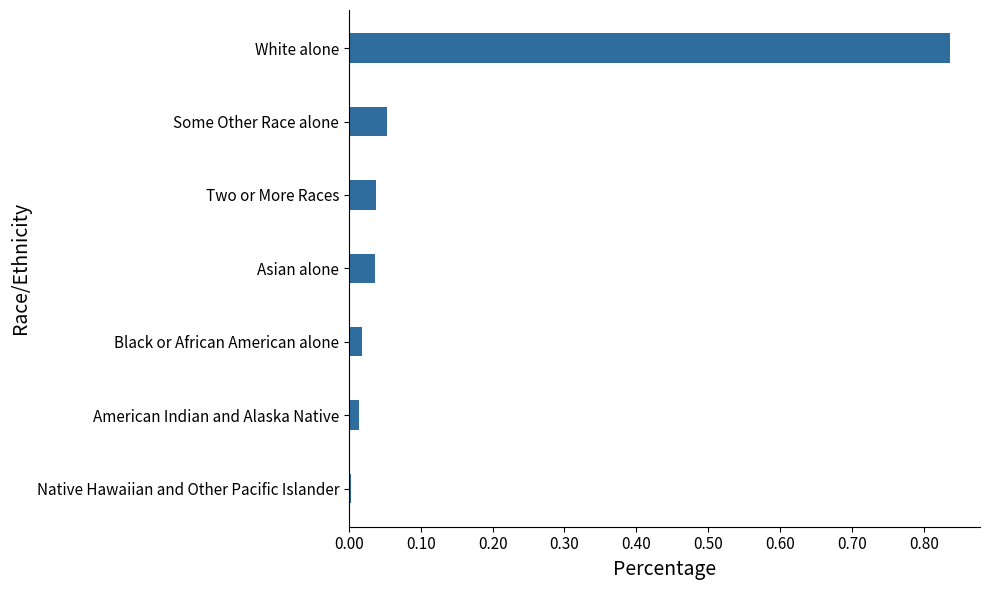

How many distinct data groups are displayed?

1